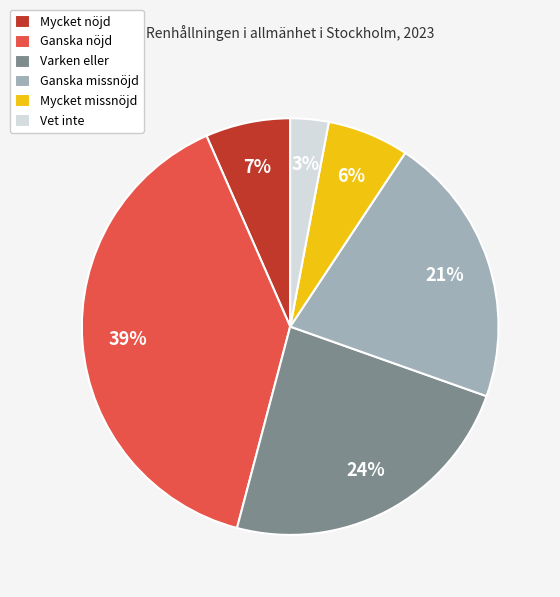

Which slice is the largest?

Ganska nöjd